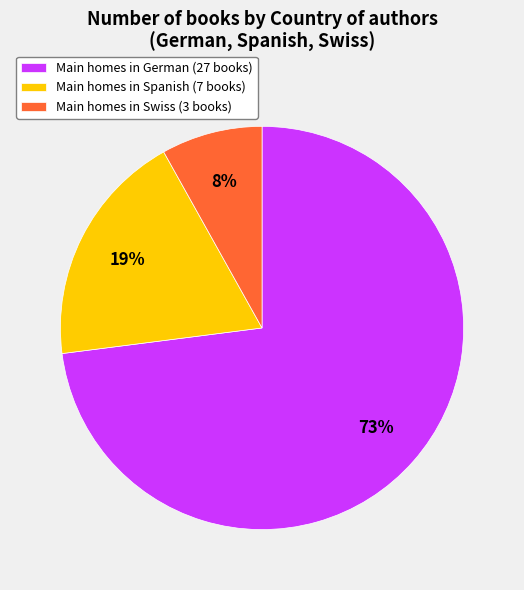

Is it true that Main homes in Swiss (3 books) is 8% of the pie?

True